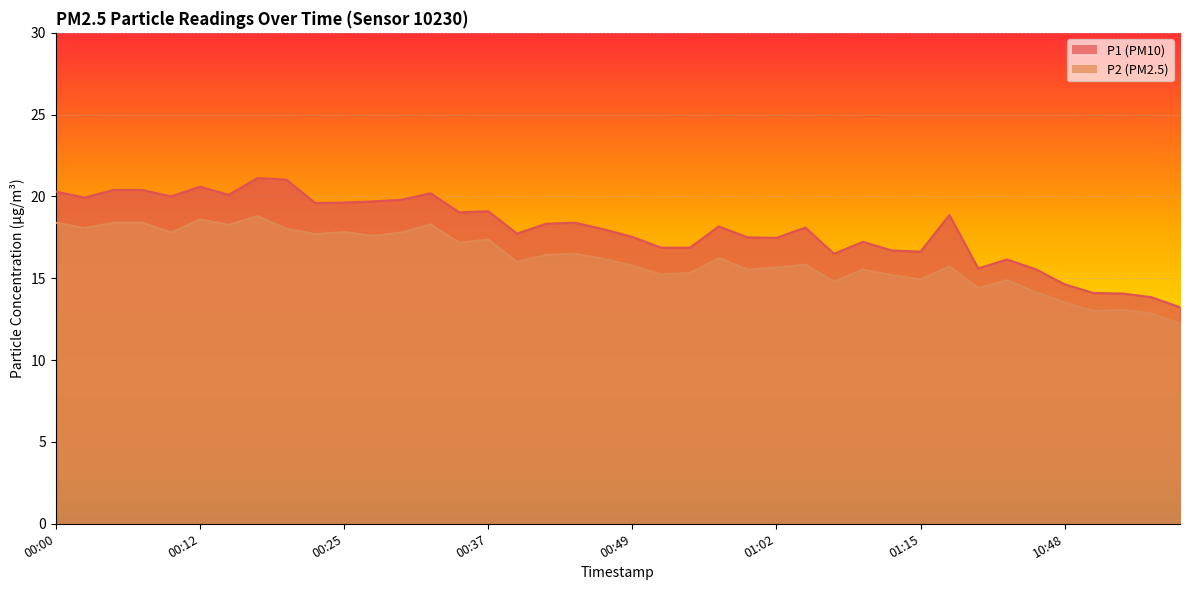

What is the total value across all series at 00:54?

32.2